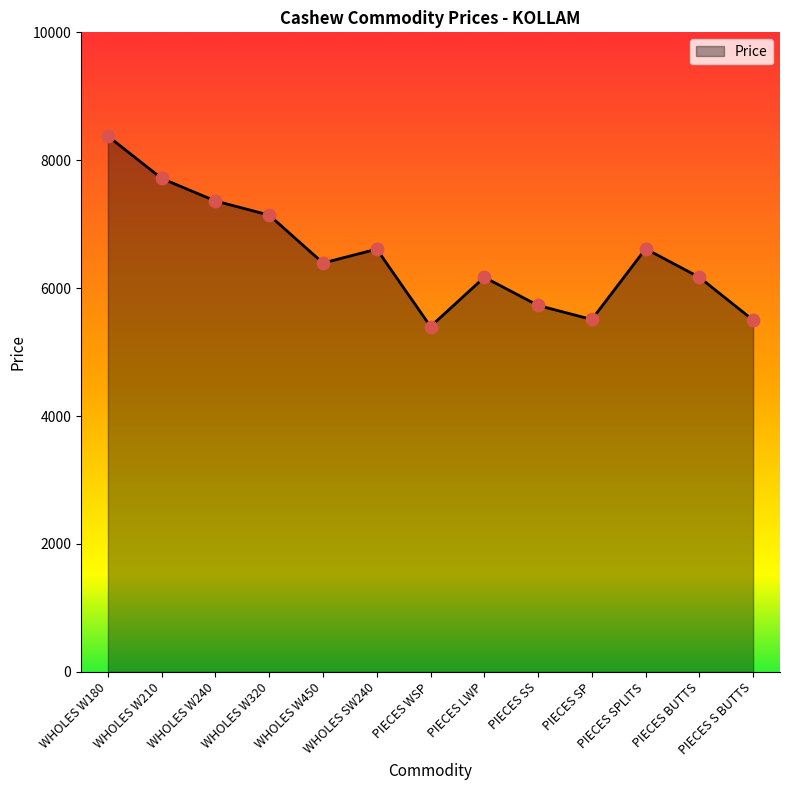

Between PIECES SS and WHOLES W450, which is larger?

WHOLES W450